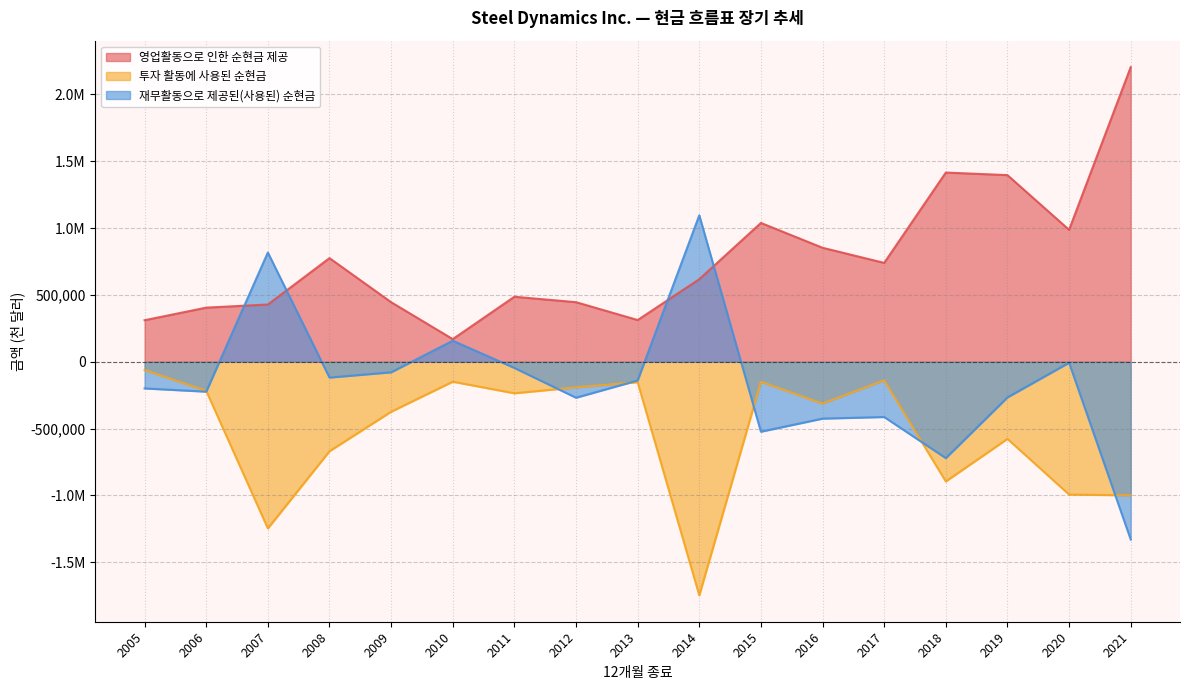

Which series has the largest total across all categories?

영업활동으로 인한 순현금 제공